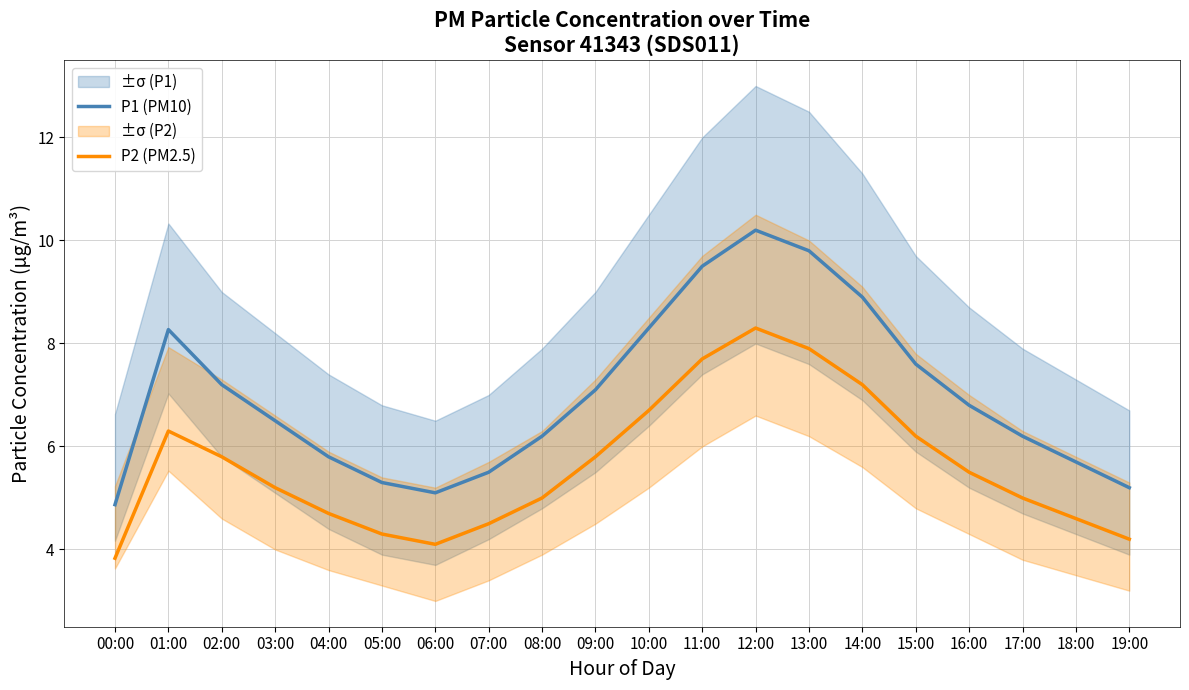

Which series has the largest total across all categories?

P1 (PM10)